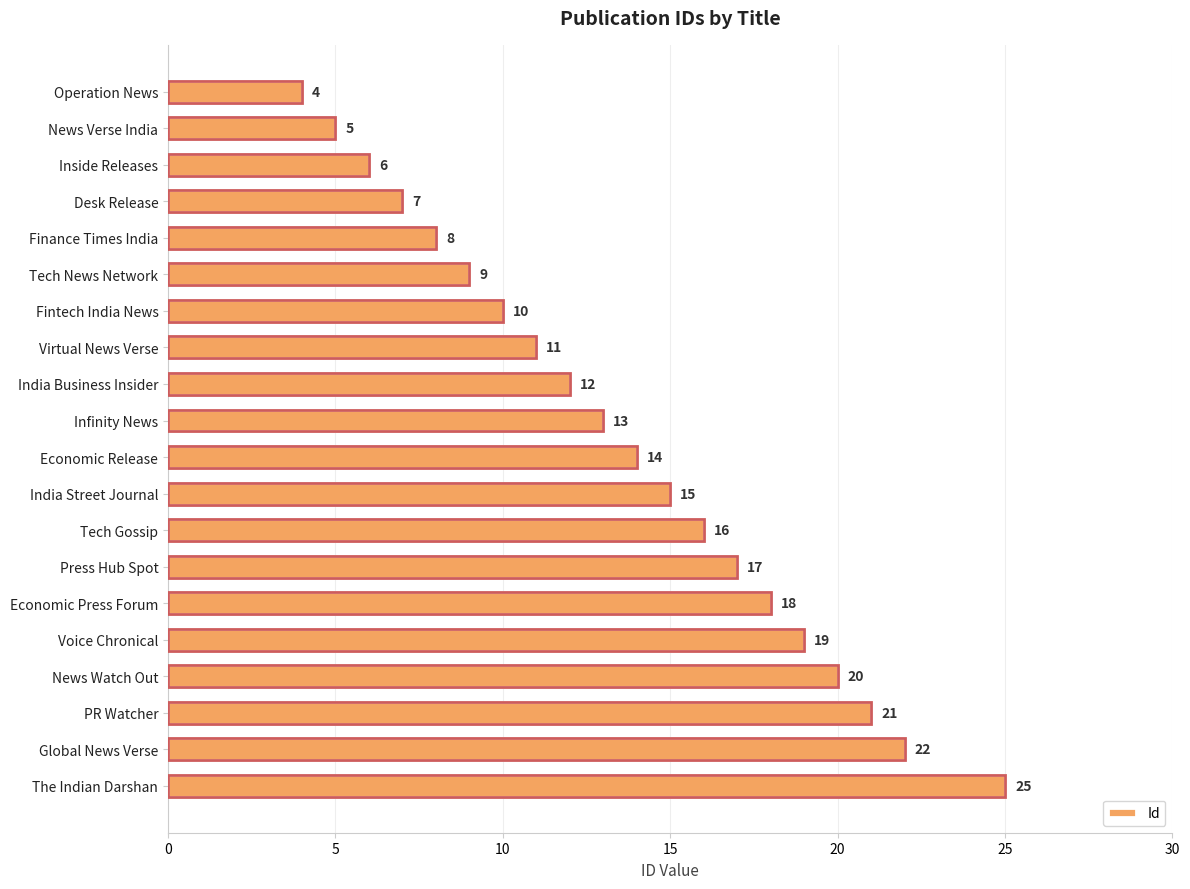

What is the smallest value displayed?

4